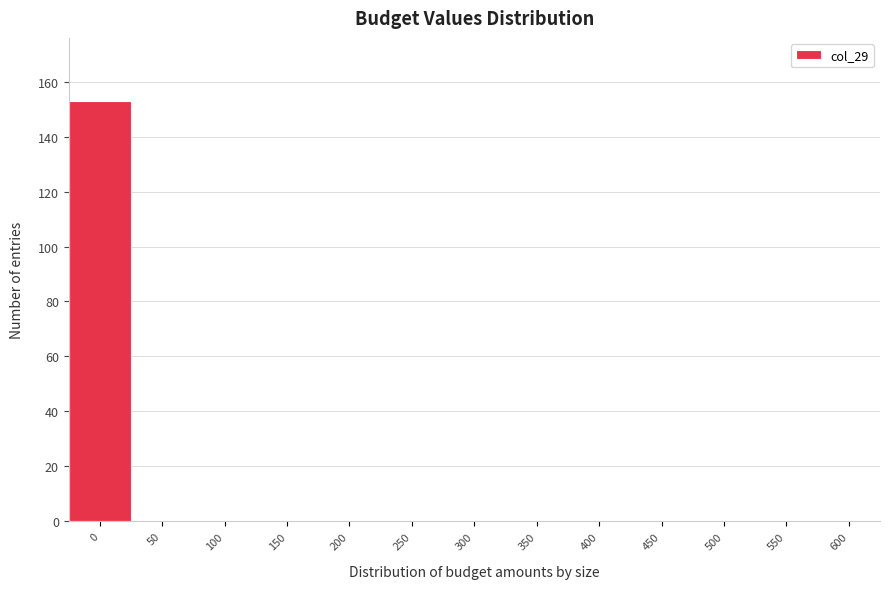

Reading left to right, what are all the values shown in this chart?

0=153	50=0	100=0	150=0	200=0	250=0	300=0	350=0	400=0	450=0	500=0	550=0	600=0